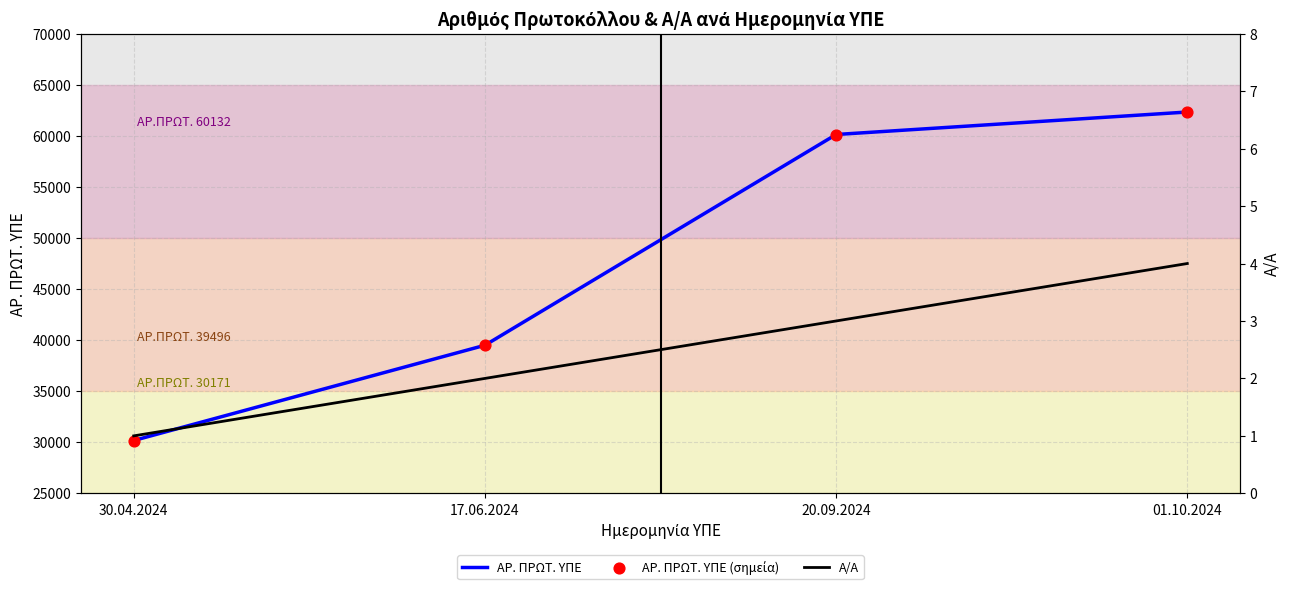

Which series has the widest spread of Y values?

ΑΡ. ΠΡΩΤ. ΥΠΕ